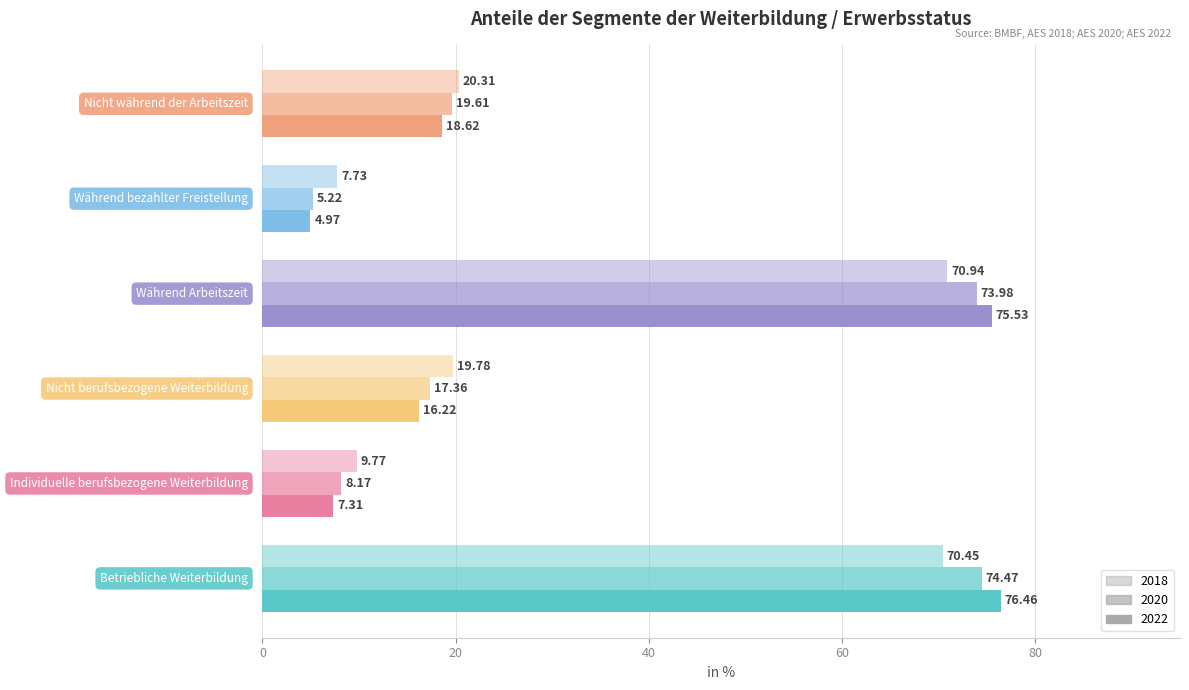

What is the sum of the 2018 values at Betriebliche Weiterbildung and Individuelle berufsbezogene Weiterbildung?

80.2